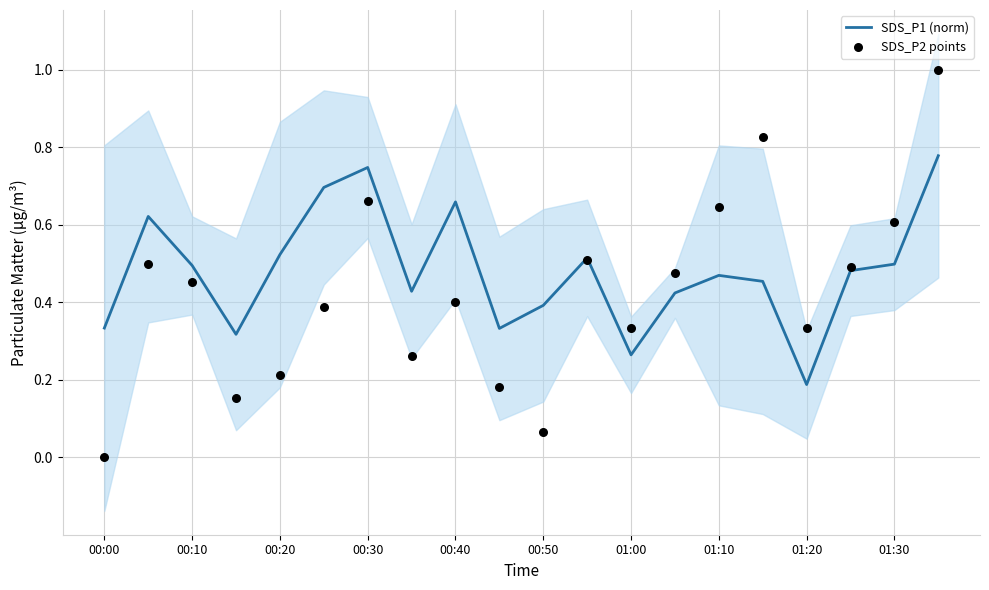

Which series has the largest Y range (max minus min)?

SDS_P2 points